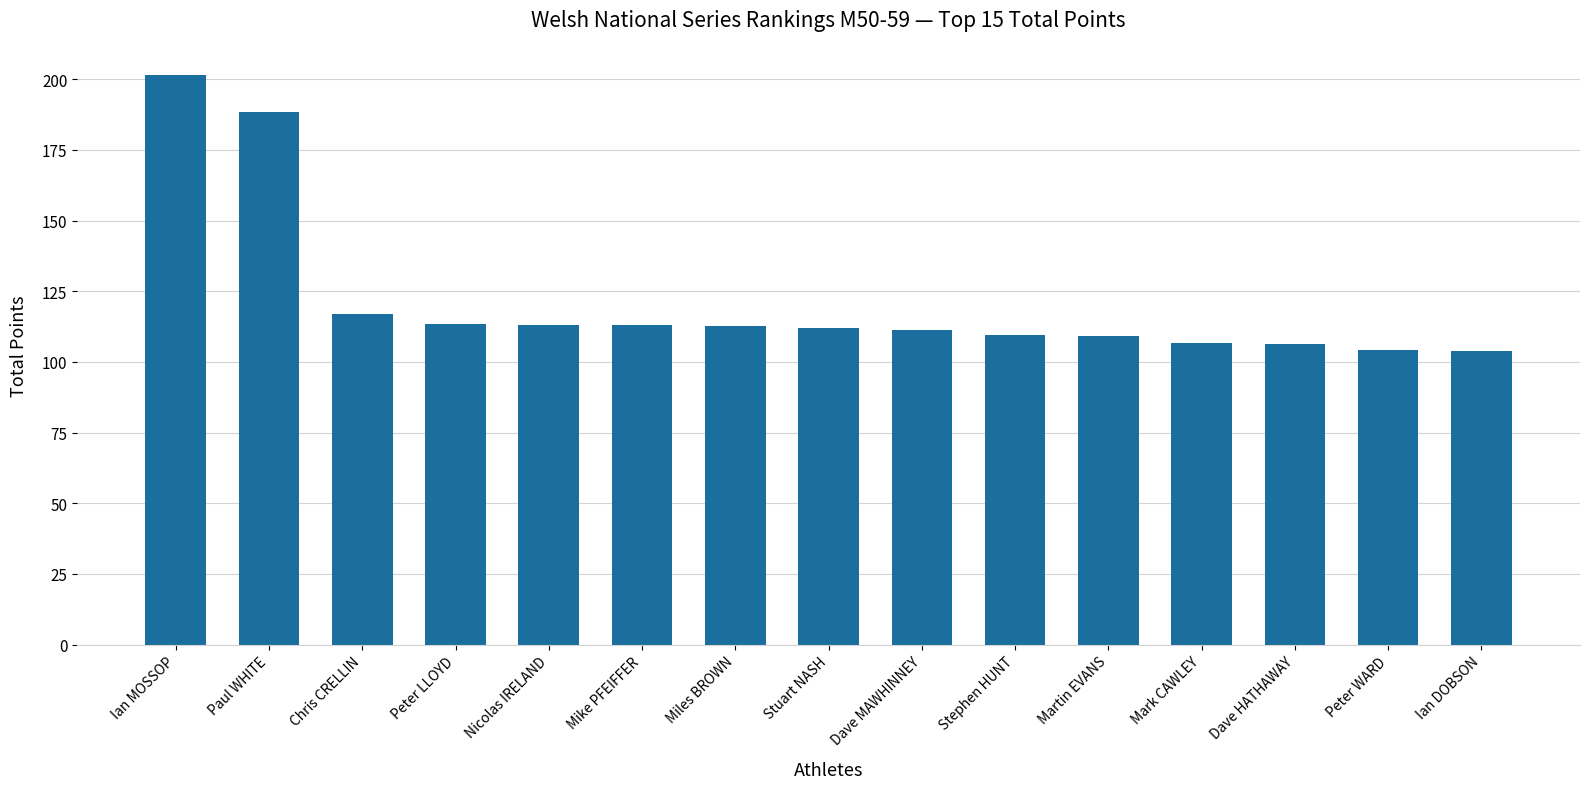

The chart shows a value of 137.0 at Ian DOBSON. True or false?

False